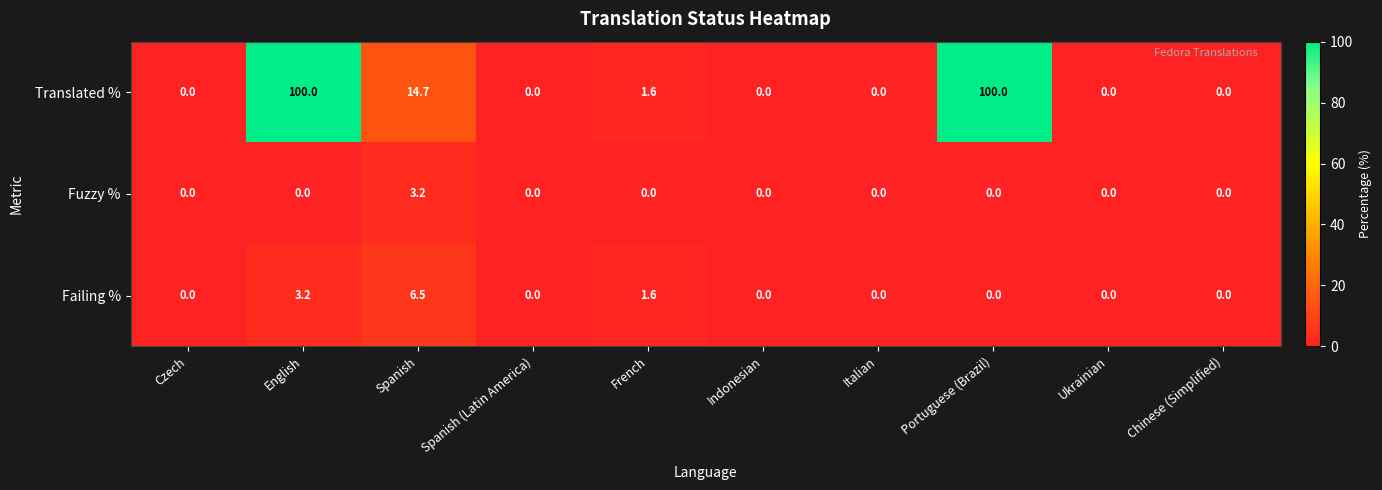

What is the sum of the Failing % values at Ukrainian and Spanish?

6.5